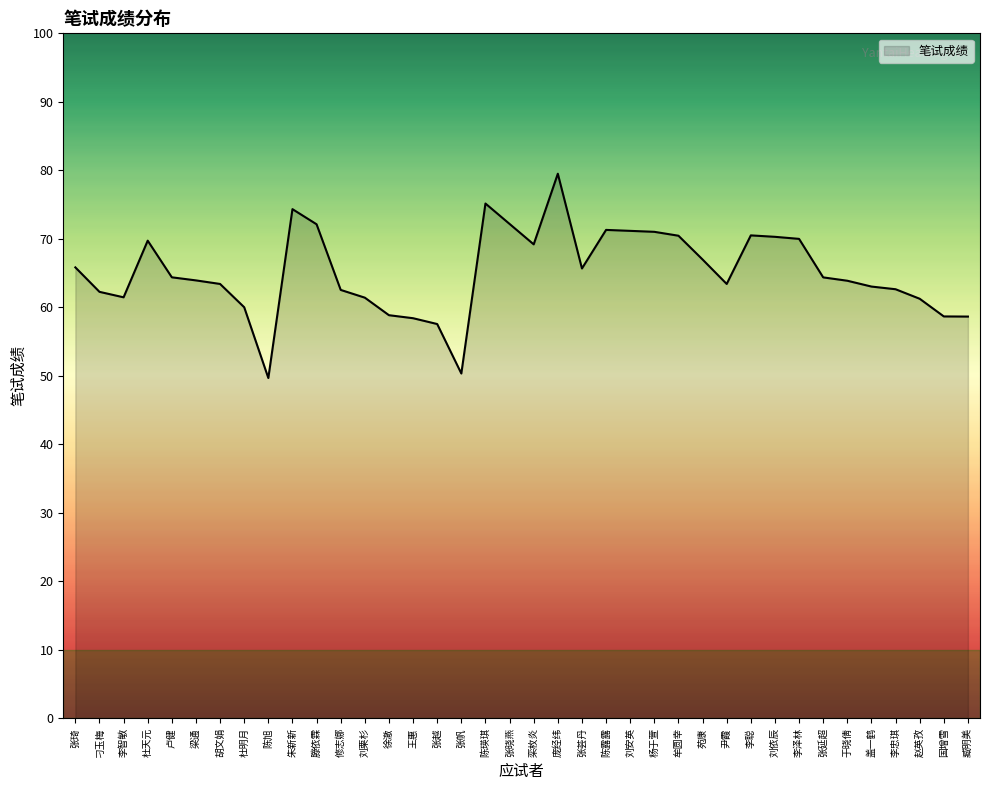

The value at 张帆 is 50.4. True or false?

True